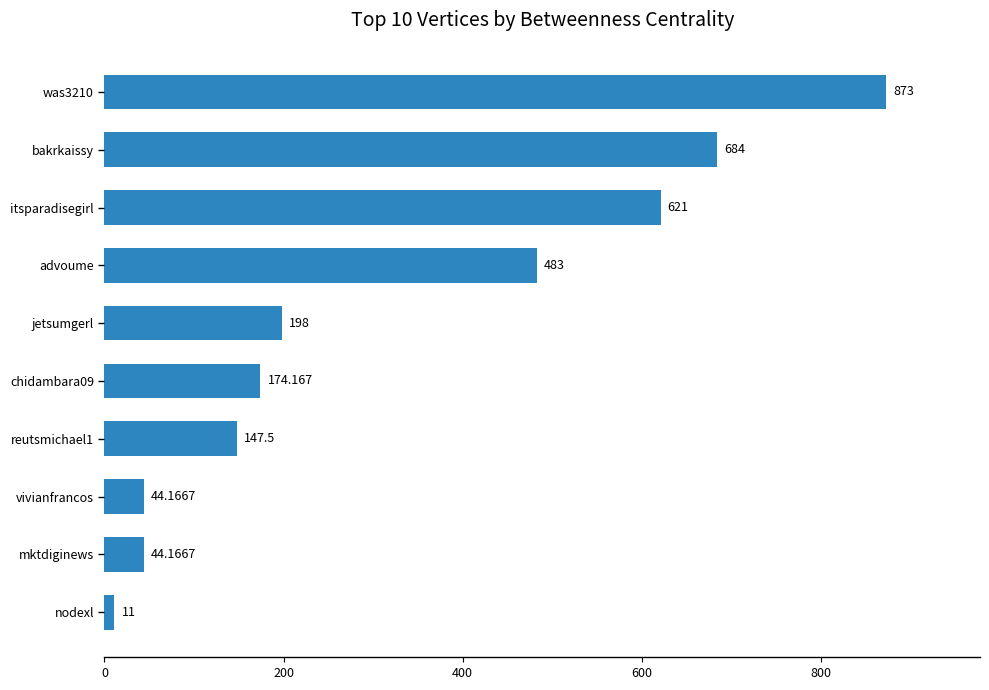

What is the label of the 3rd bar from the bottom?

vivianfrancos